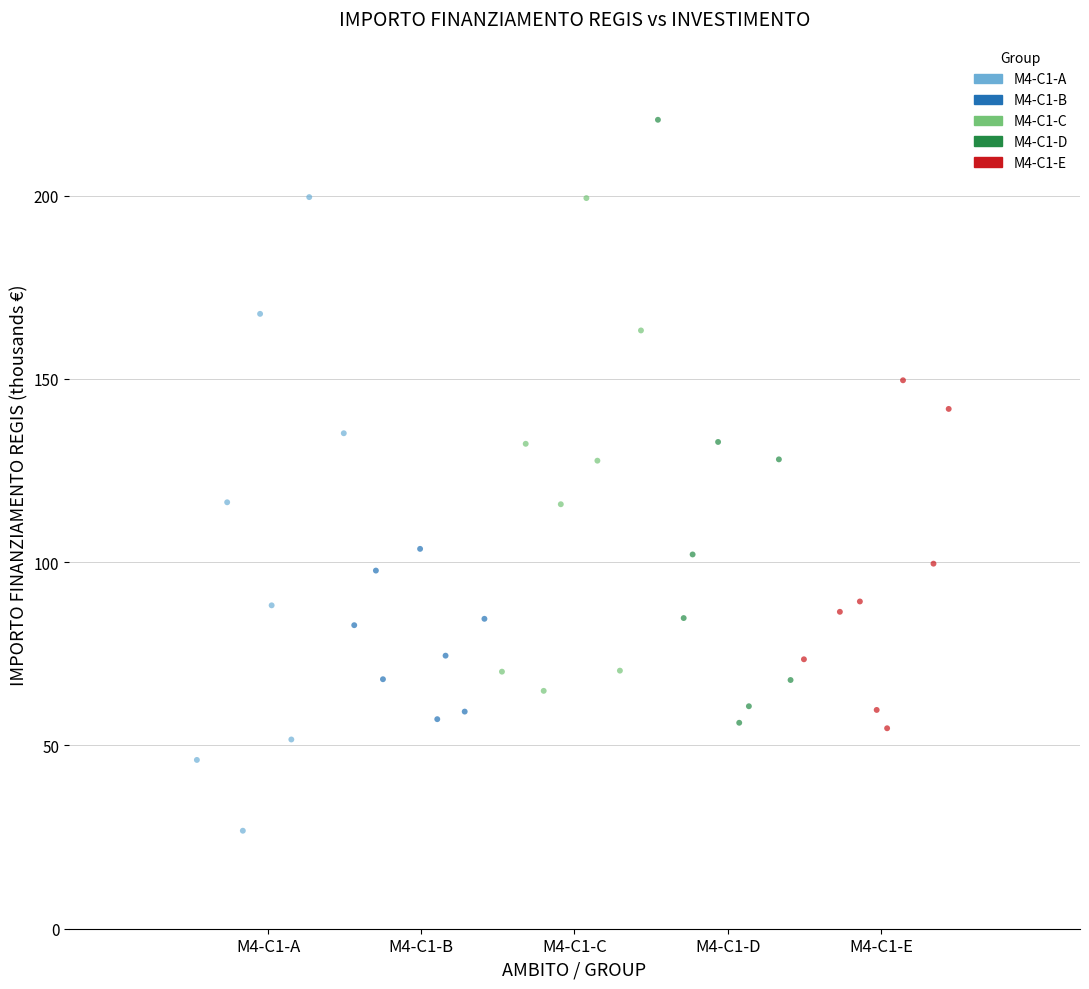

Which series contains the lowest Y value?

M4-C1-A